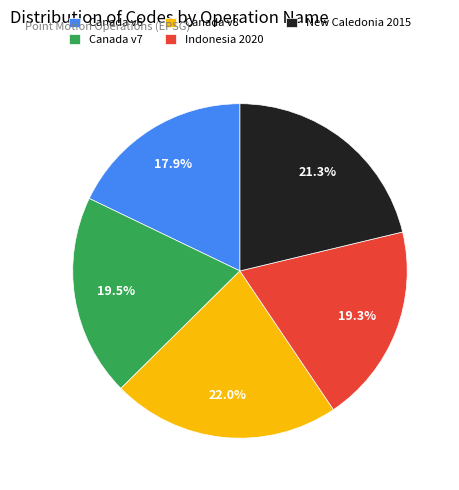

Is the sum of Canada v8 and New Caledonia 2015 greater than half?

No